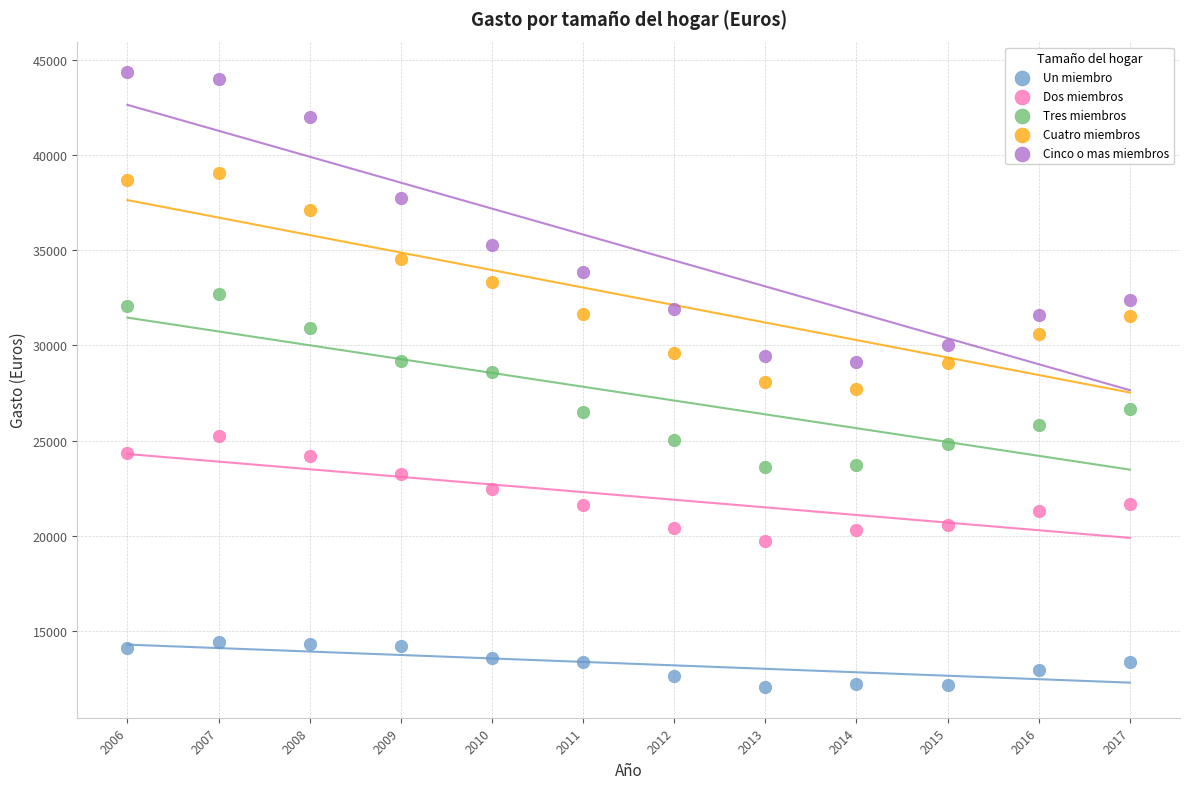

Which series reaches the maximum Y coordinate?

Cinco o mas miembros